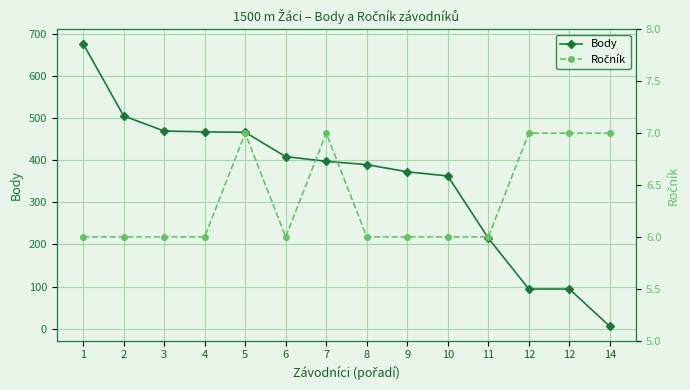

At which label is Ročník closest to 6?

1